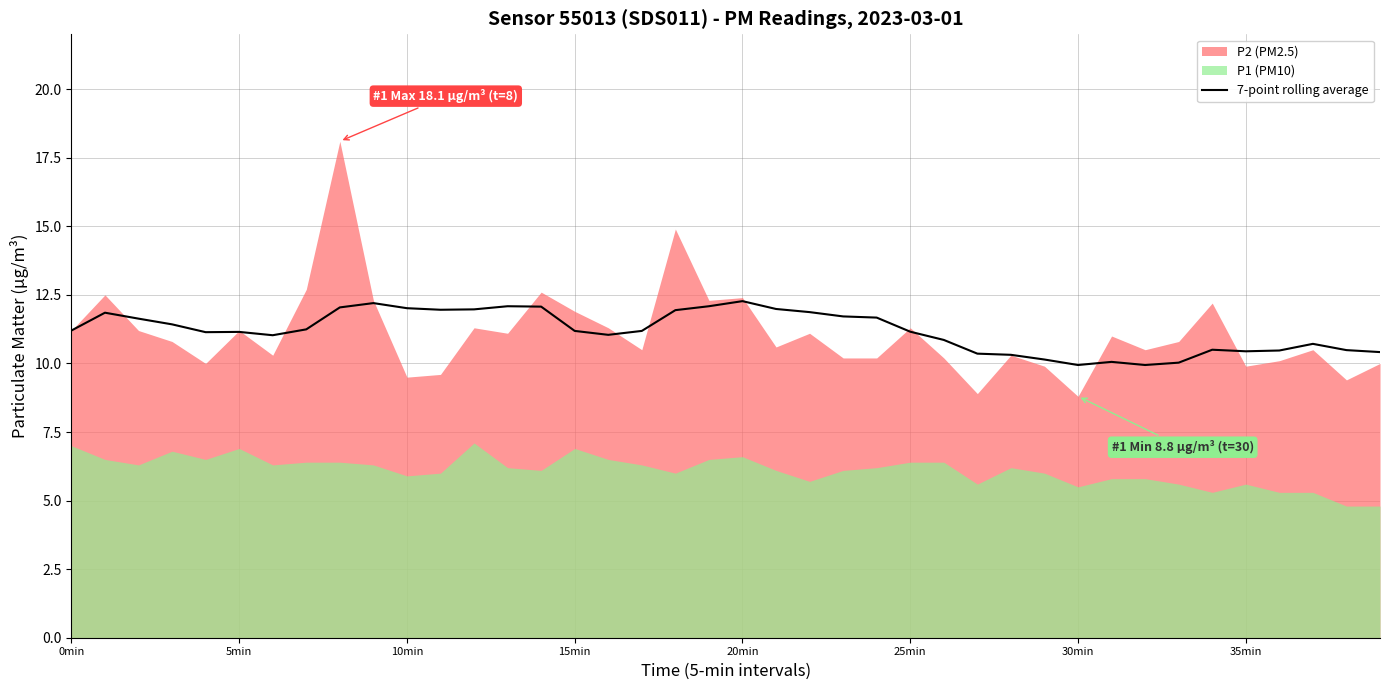

What is the lowest value of the 7-point rolling average series?

9.9